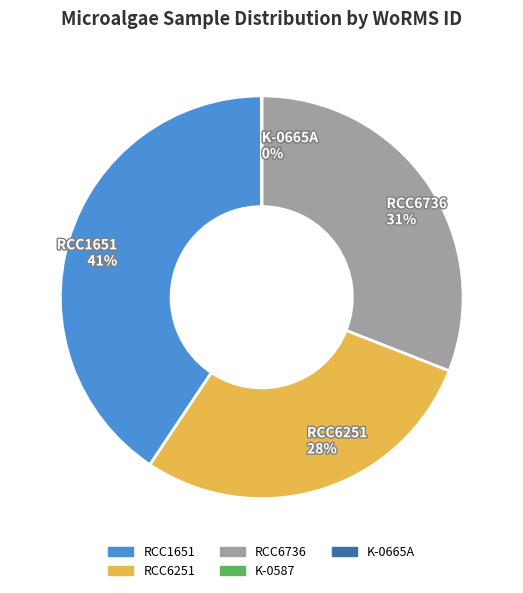

To the nearest percent, what is the average slice percentage?

20%